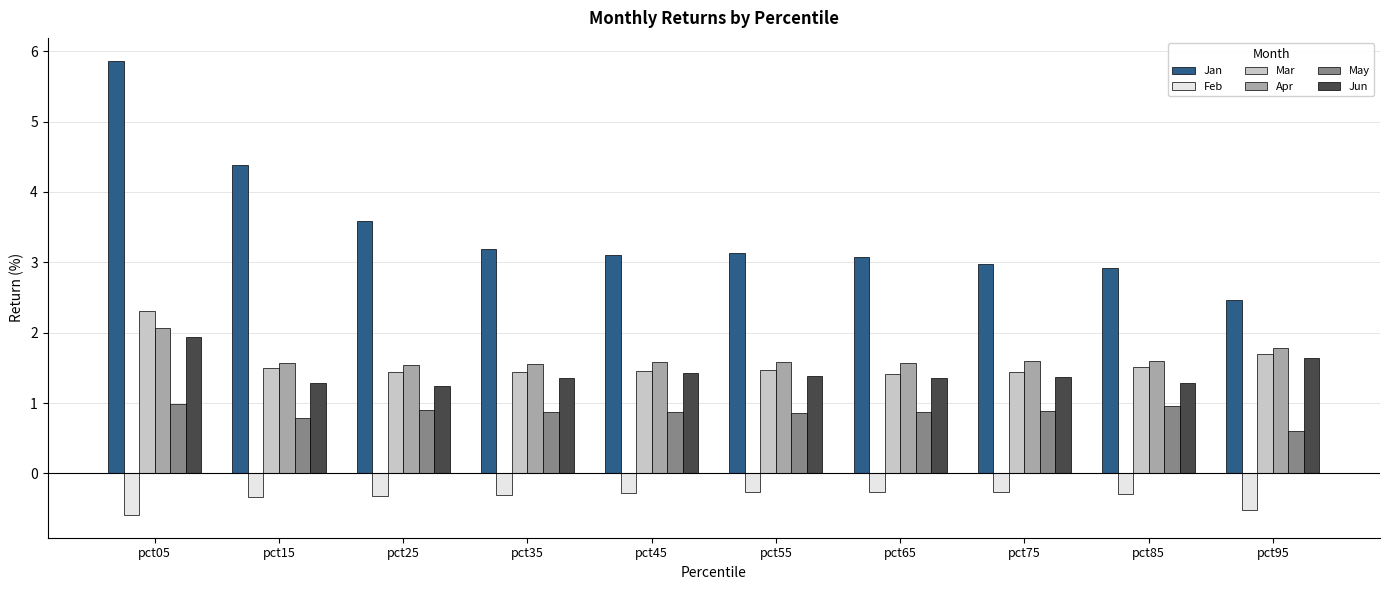

What is the approximate value of Jun at pct45?

1.4